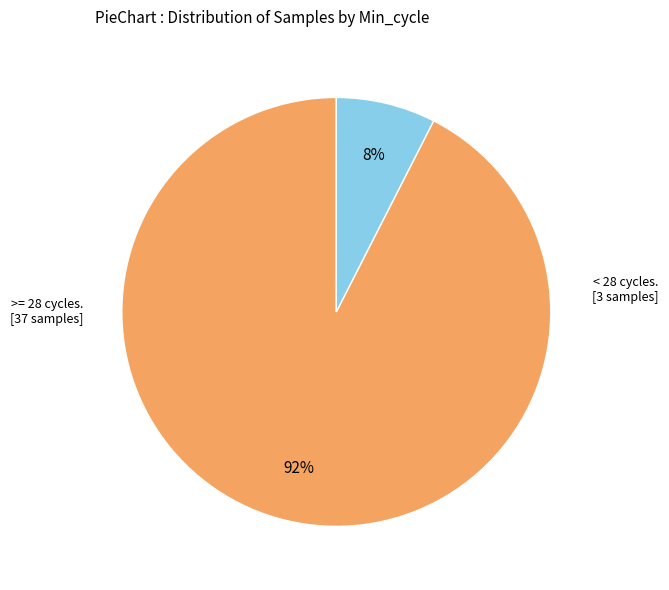

To the nearest percent, what is the average slice percentage?

50%